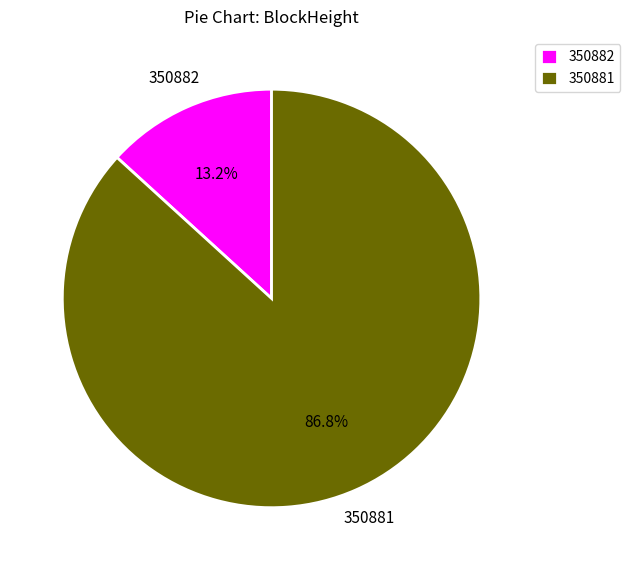

Combined, do 350881 and 350882 account for over 50%?

Yes